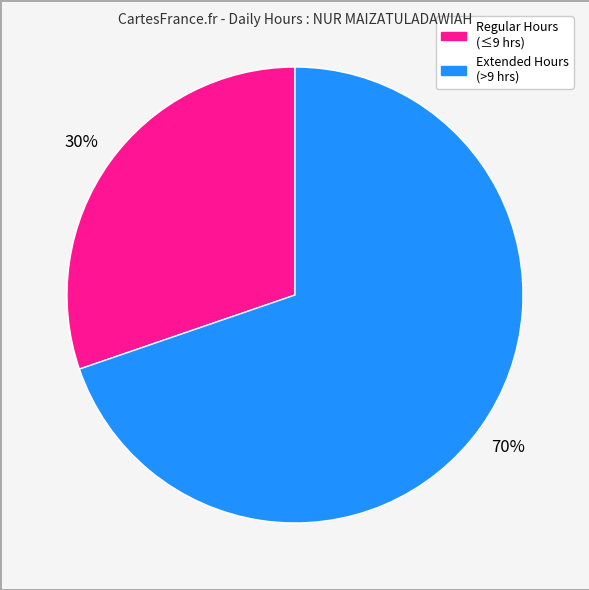

To the nearest percent, what is the average slice percentage?

50%